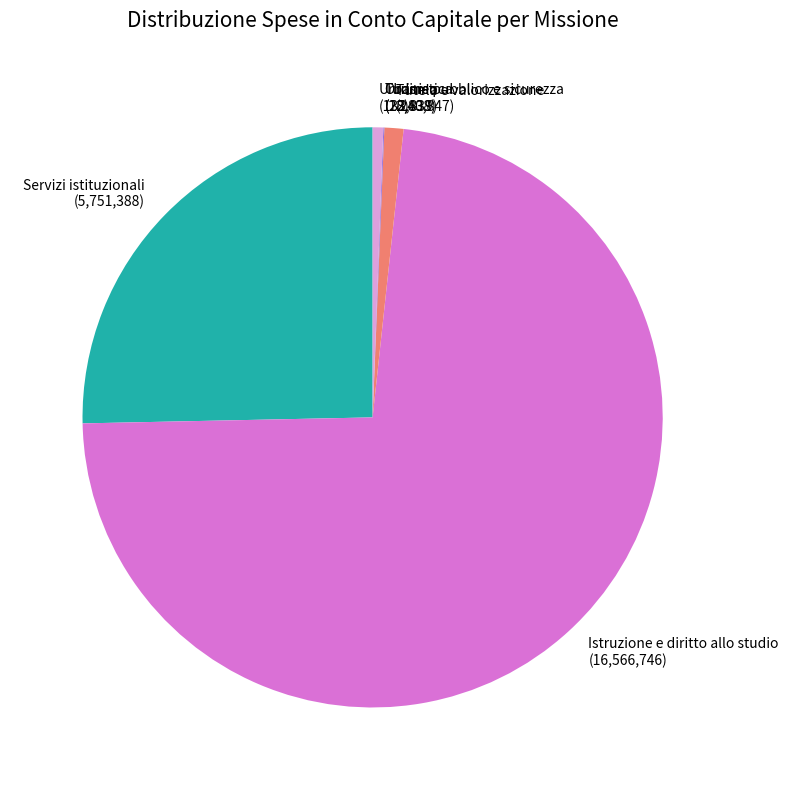

Do Tutela e valorizzazione and Servizi istituzionali together represent more than half of the pie?

No